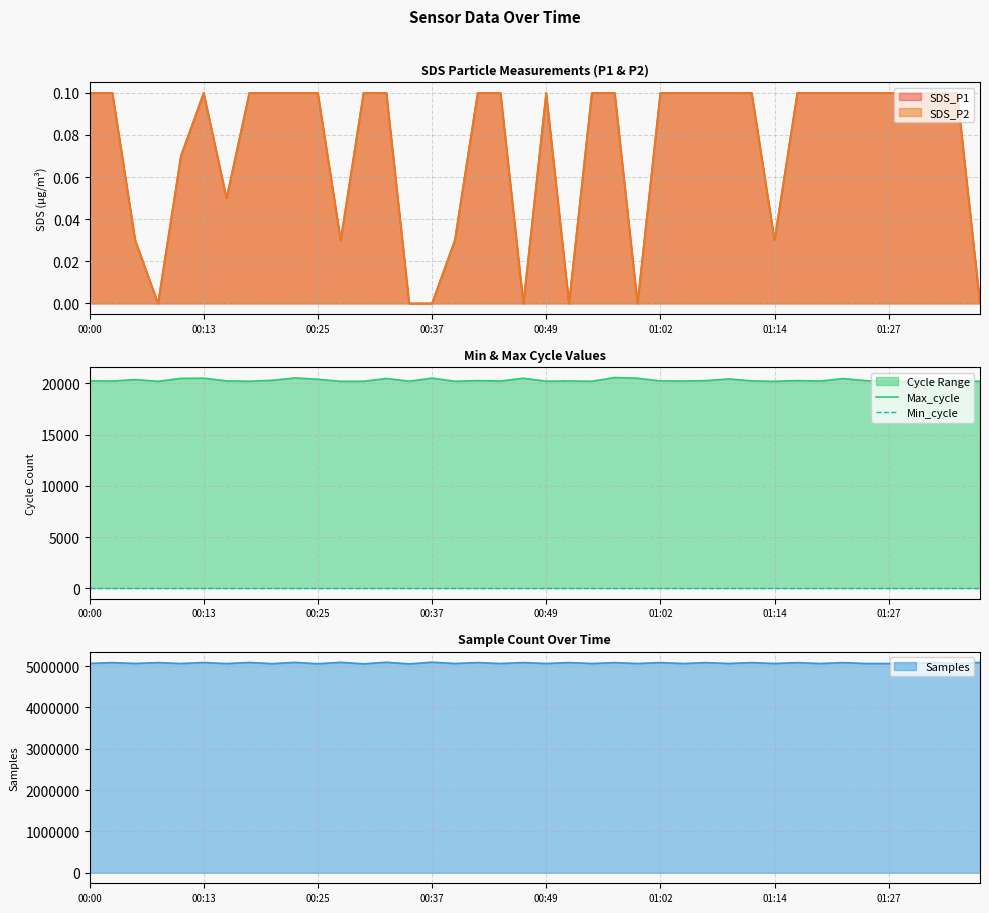

What is the value of the Max_cycle point at the 4th from the left?

20205